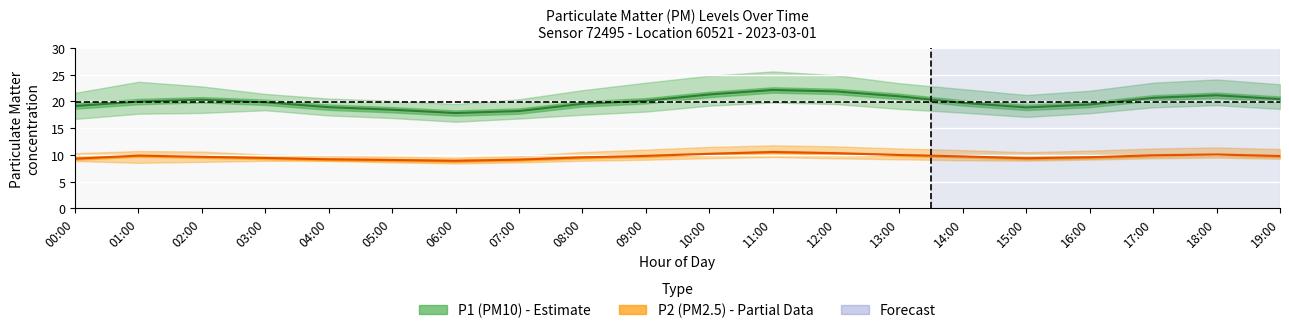

Does the chart display data point markers on the line(s)?

No